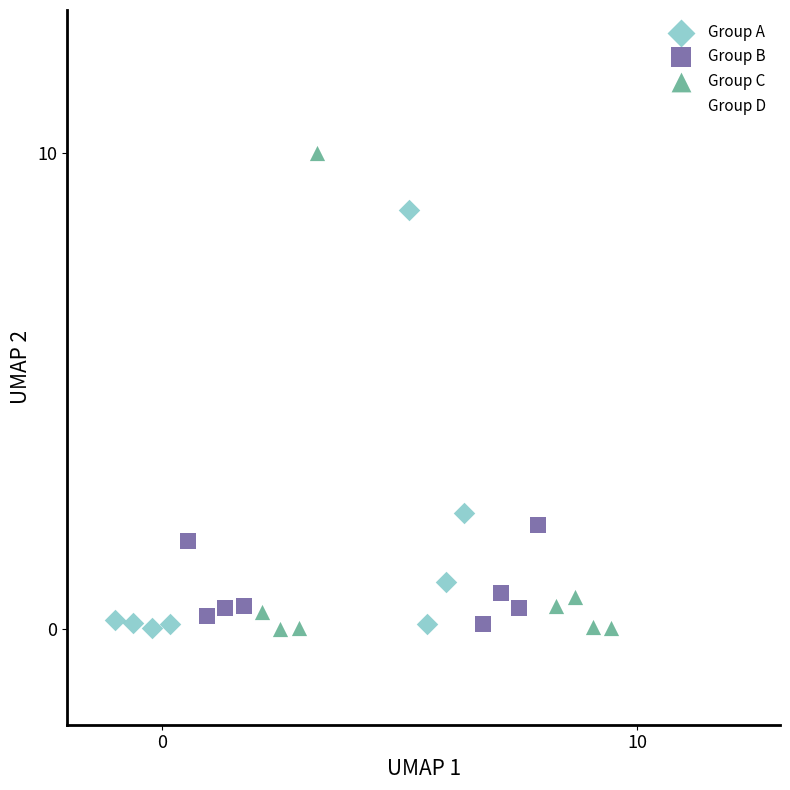

Which series has the largest Y range (max minus min)?

Group C